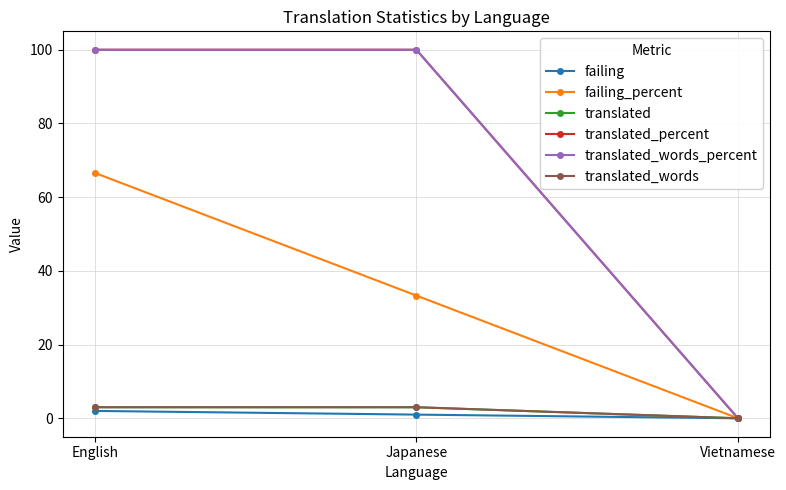

Rank the series by their maximum value, from lowest to highest.

failing, translated, translated_words, failing_percent, translated_percent, translated_words_percent